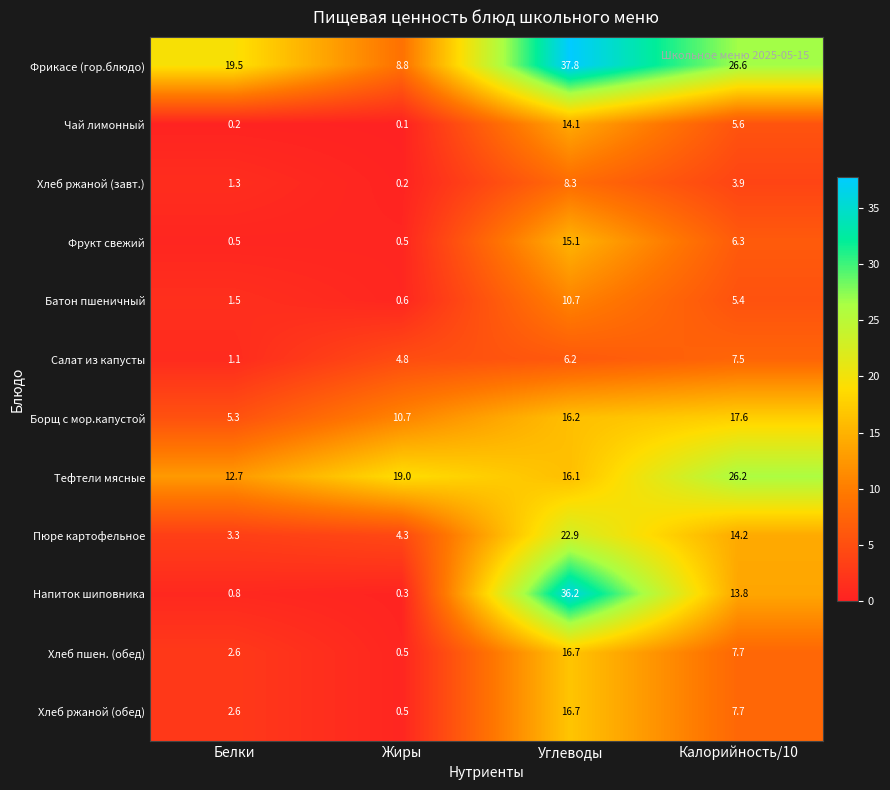

At which category is the sum across all series the highest?

Углеводы